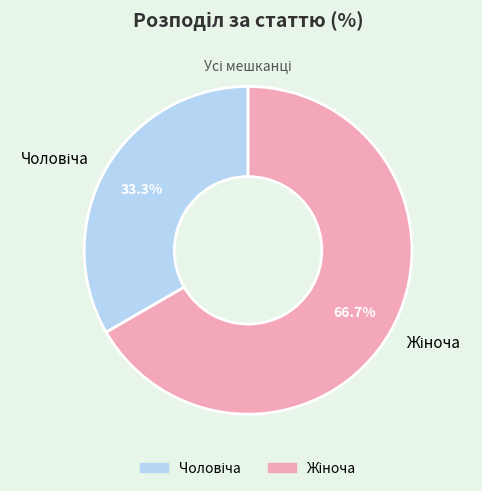

Is there any slice that represents more than half of the pie?

Yes